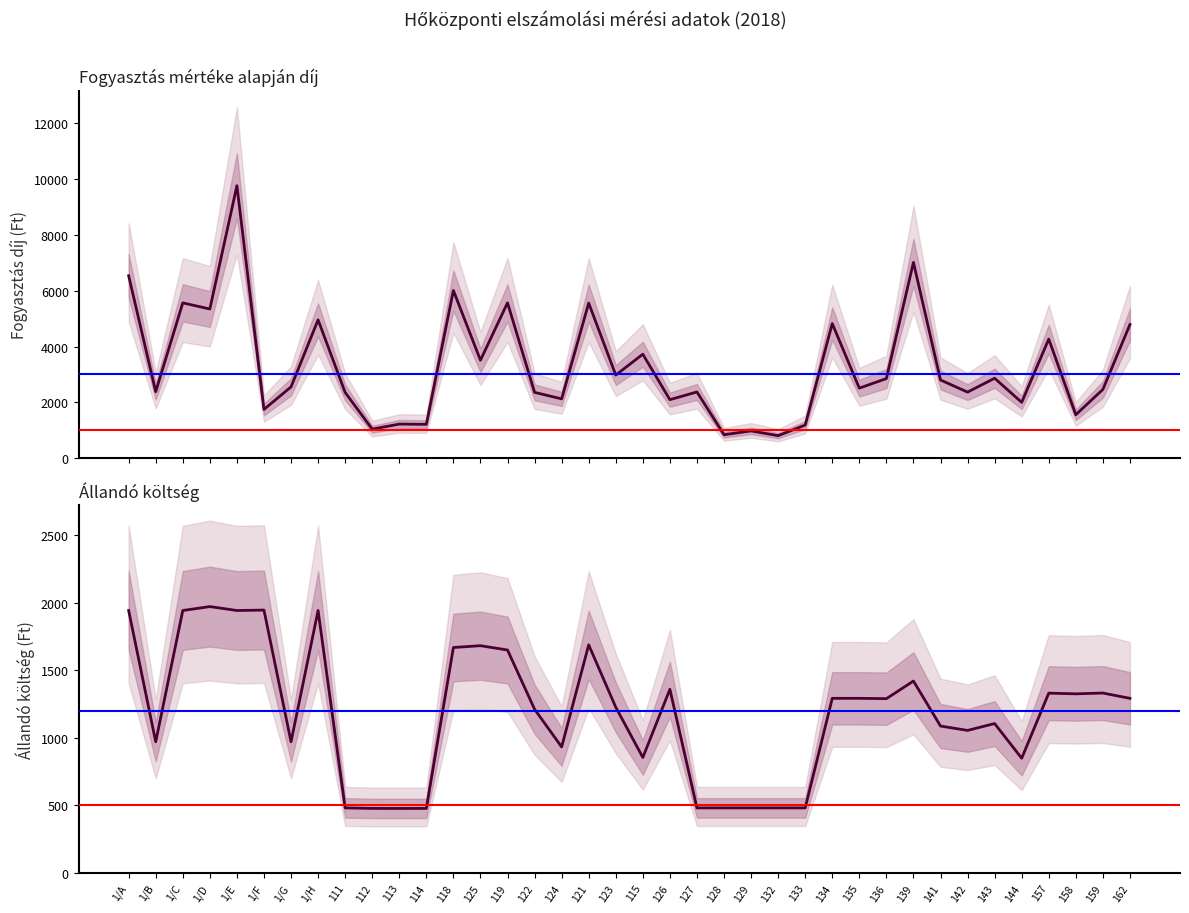

The value of Állandó költség (Ft) at 134 is 1293.2. True or false?

True